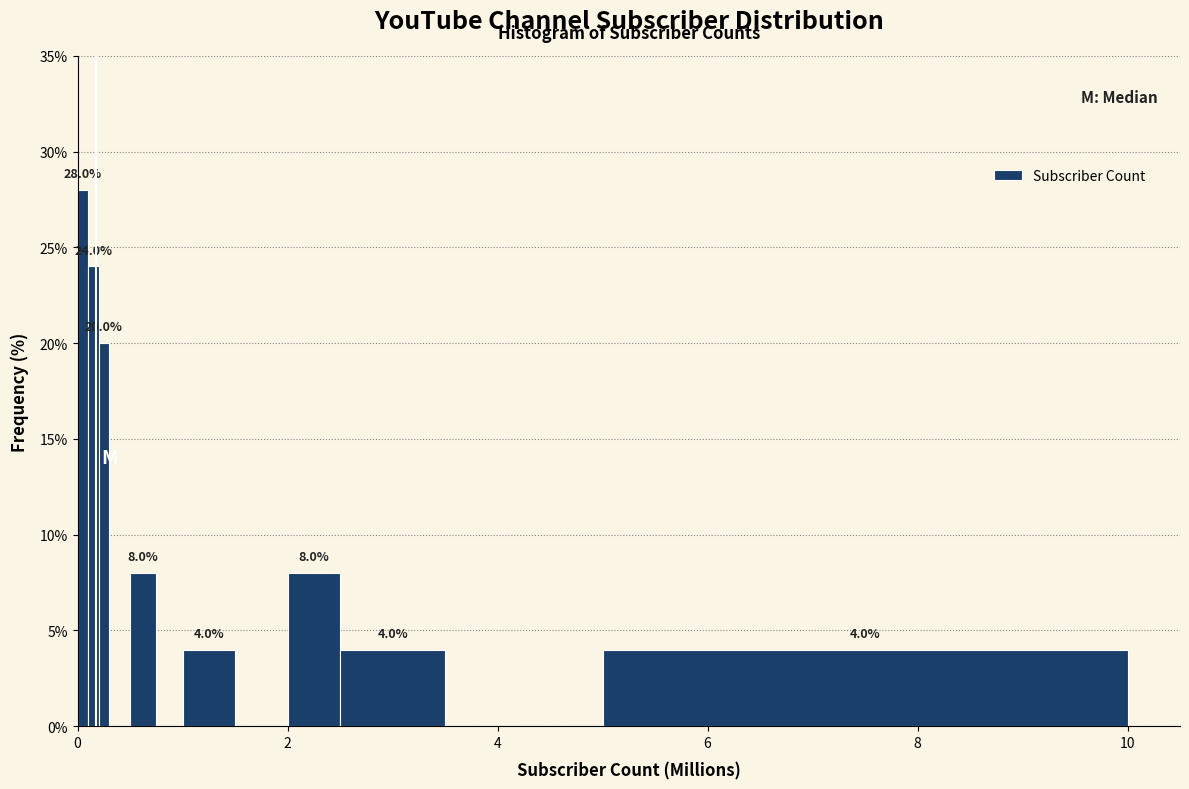

Read against the x-axis, roughly where is the centre of the tallest bar?

0.0